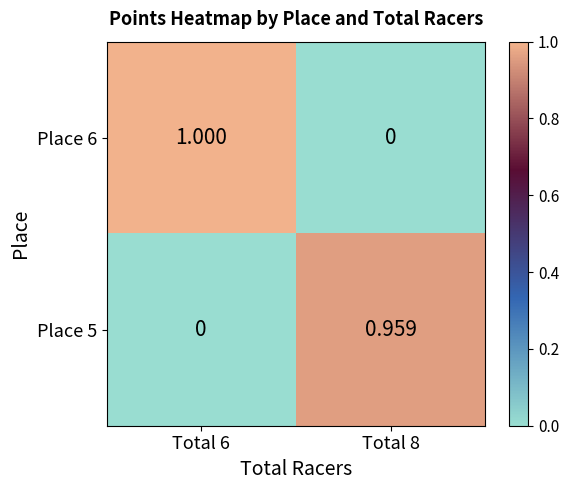

Which series has the largest total across all categories?

Place 6